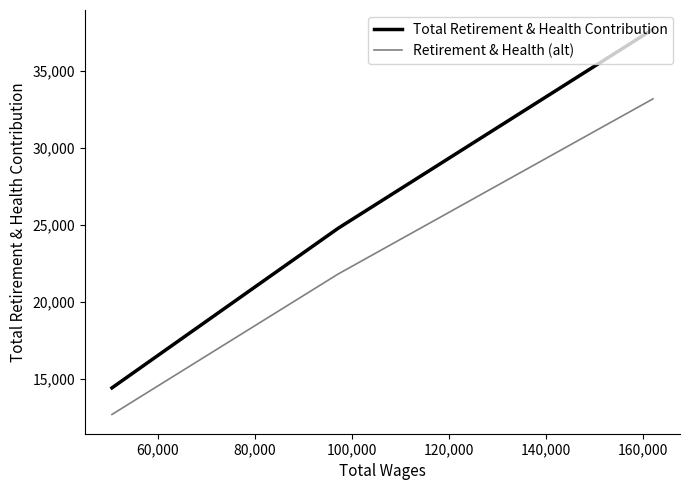

True or false: Total Retirement & Health Contribution and Retirement & Health (alt) intersect in this chart.

False